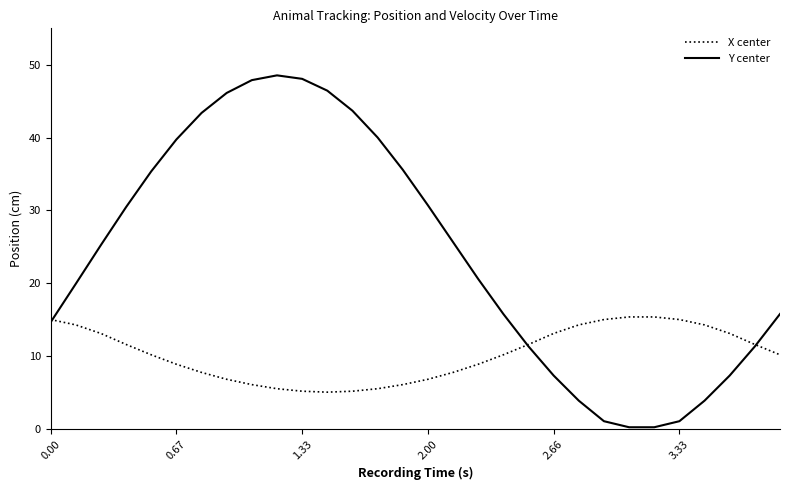

Which series has the largest range (max minus min)?

Y center